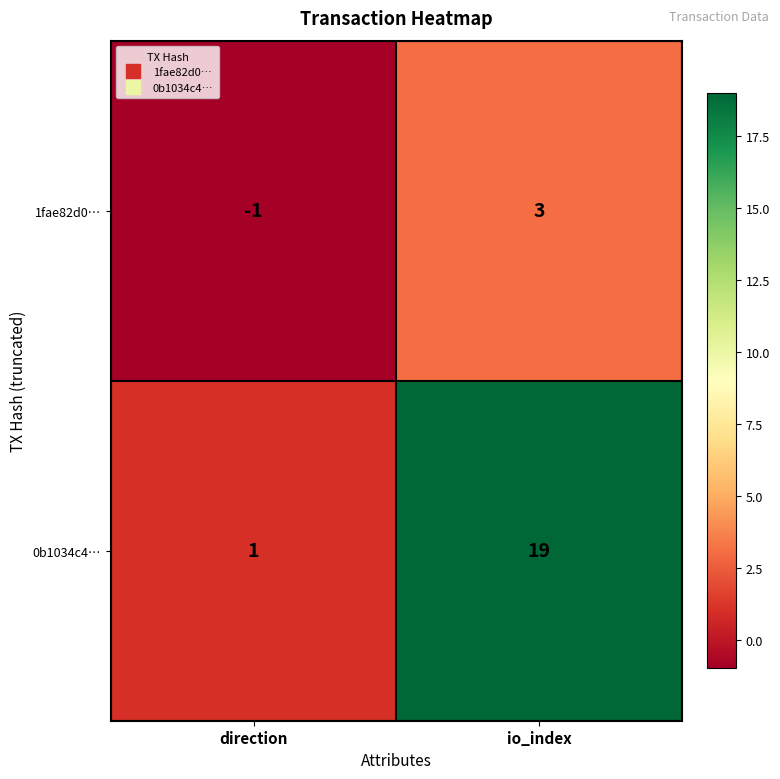

Reading right to left, transcribe all the data shown in this chart.

1fae82d0…: io_index=3	direction=-1
0b1034c4…: io_index=19	direction=1